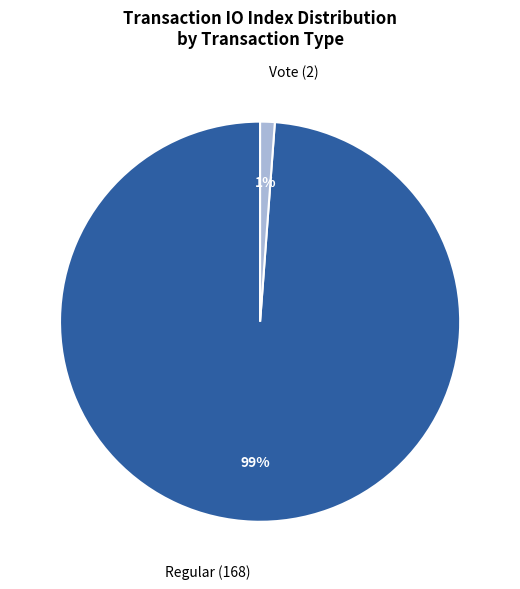

To the nearest percent, what is the difference between the largest and smallest slice percentages?

98%